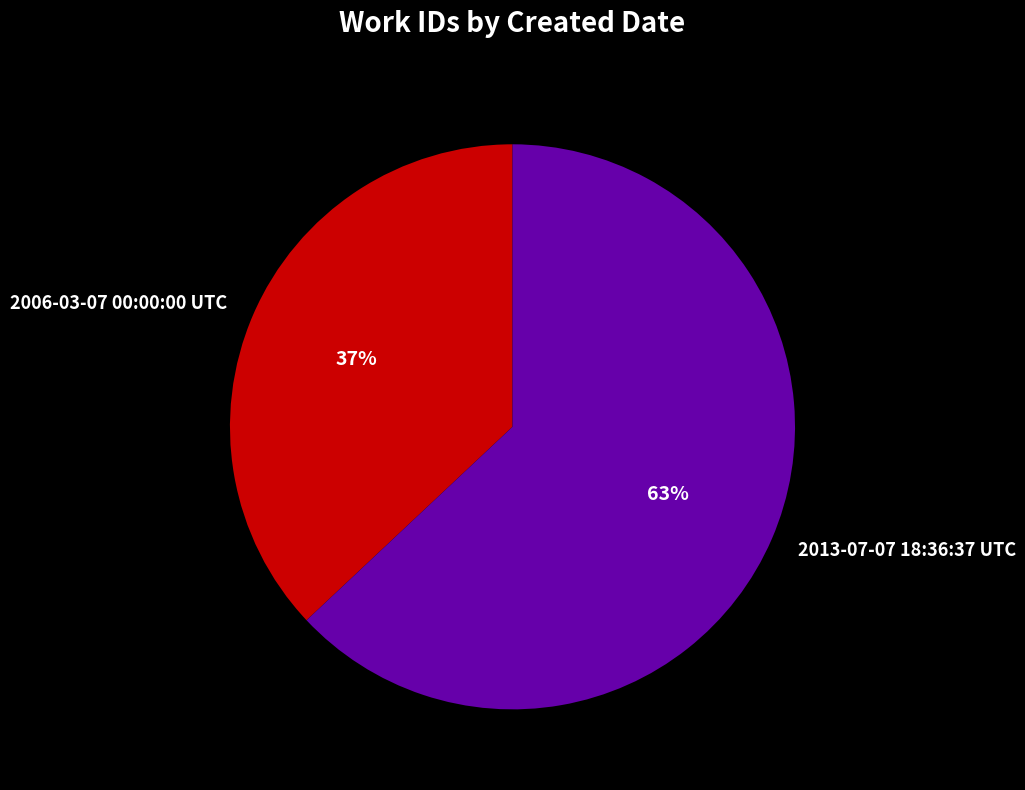

Which category accounts for the majority?

2013-07-07 18:36:37 UTC